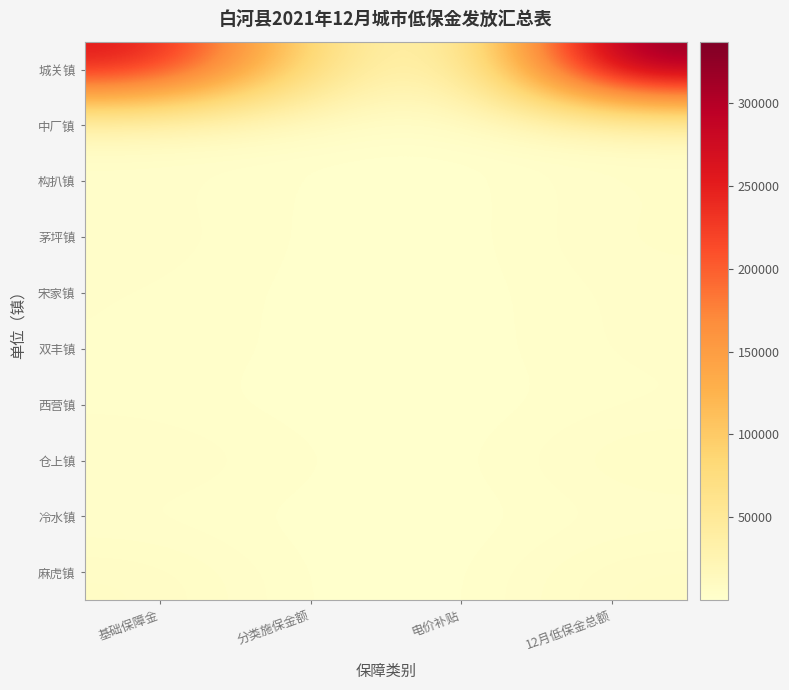

Reading right to left, transcribe all the data shown in this chart.

城关镇: 12月低保金总额=337017	电价补贴=2160	分类施保金额=68686	基础保障金=266171
中厂镇: 12月低保金总额=7839	电价补贴=55	分类施保金额=1464	基础保障金=6320
构扒镇: 12月低保金总额=3775	电价补贴=25	分类施保金额=915	基础保障金=2835
茅坪镇: 12月低保金总额=4809	电价补贴=30	分类施保金额=671	基础保障金=4108
宋家镇: 12月低保金总额=3177	电价补贴=25	分类施保金额=610	基础保障金=2542
双丰镇: 12月低保金总额=3428	电价补贴=20	分类施保金额=488	基础保障金=2920
西营镇: 12月低保金总额=2087	电价补贴=15	分类施保金额=366	基础保障金=1706
仓上镇: 12月低保金总额=6654	电价补贴=40	分类施保金额=1464	基础保障金=5150
冷水镇: 12月低保金总额=2083	电价补贴=15	分类施保金额=488	基础保障金=1580
麻虎镇: 12月低保金总额=7740	电价补贴=50	分类施保金额=305	基础保障金=7385